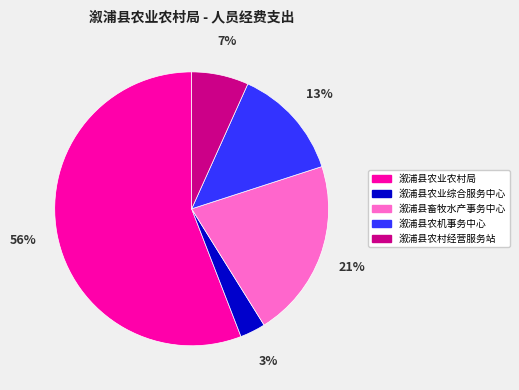

Rank the categories by value from lowest to highest.

溆浦县农业综合服务中心, 溆浦县农村经营服务站, 溆浦县农机事务中心, 溆浦县畜牧水产事务中心, 溆浦县农业农村局